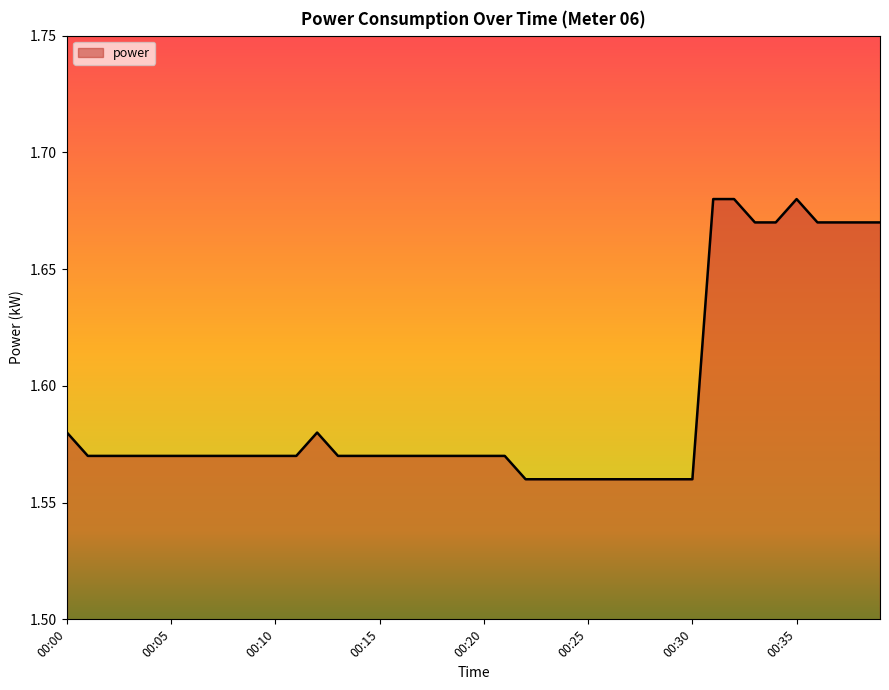

What is the sum of all values?

63.7